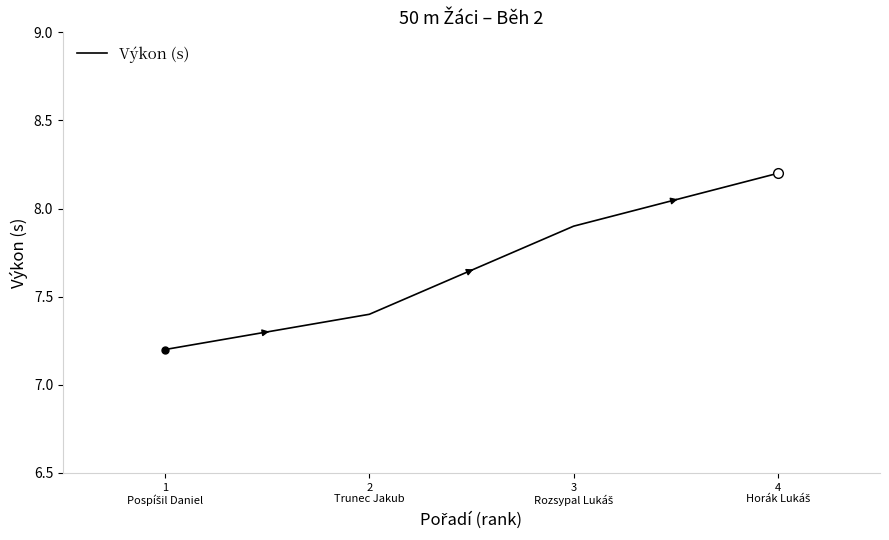

Reading left to right, list all the values displayed in this chart.

7.2	7.4	7.9	8.2